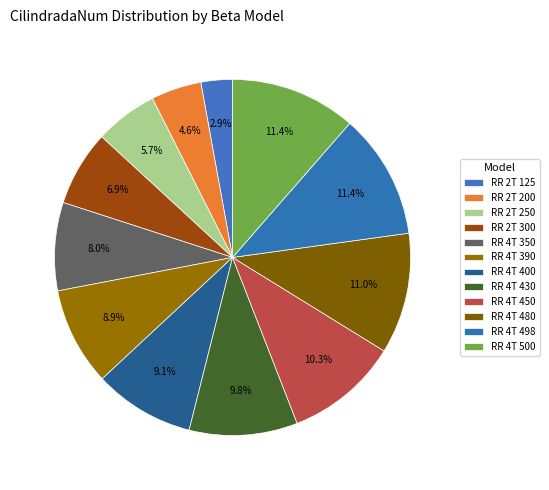

To the nearest percent, what is the combined percentage of RR 2T 250 and RR 2T 200?

10%